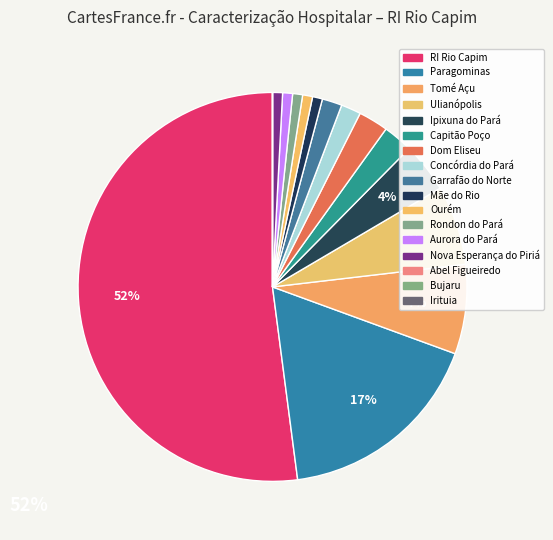

Between Concórdia do Pará and Aurora do Pará, which is larger?

Concórdia do Pará